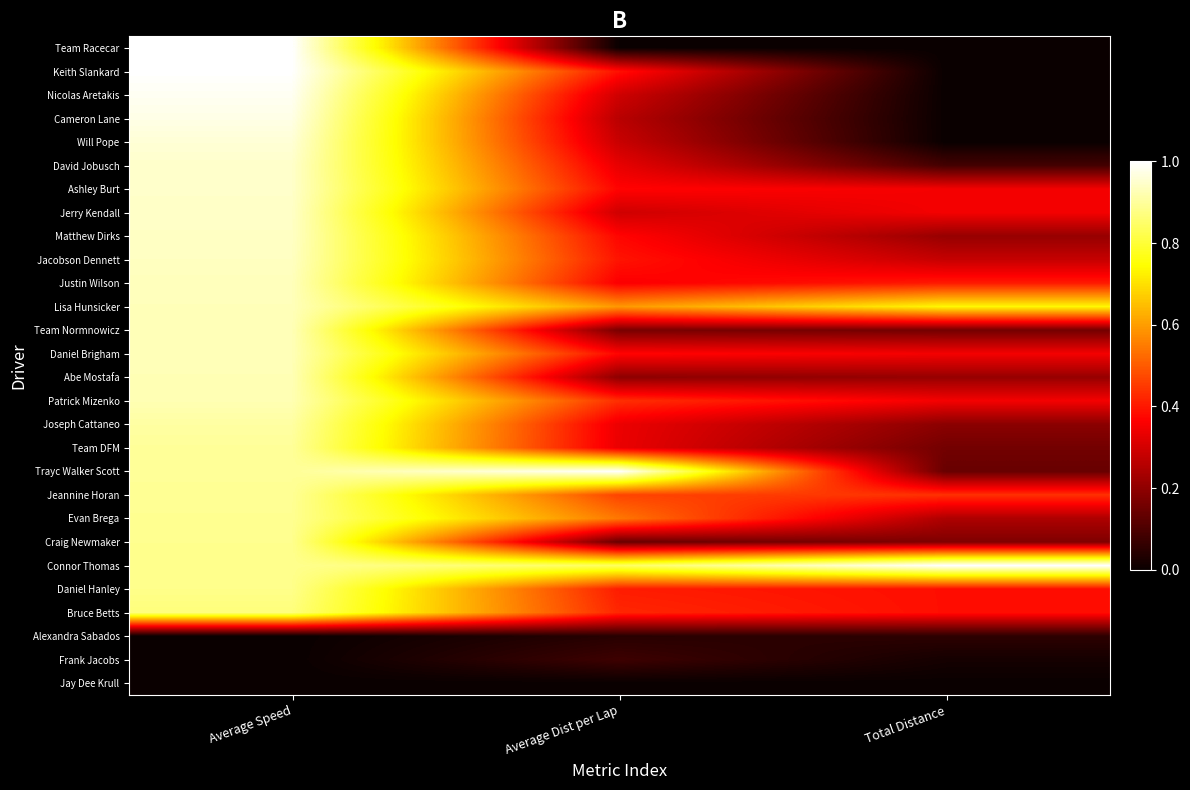

Which series has the largest range (max minus min)?

Team Racecar